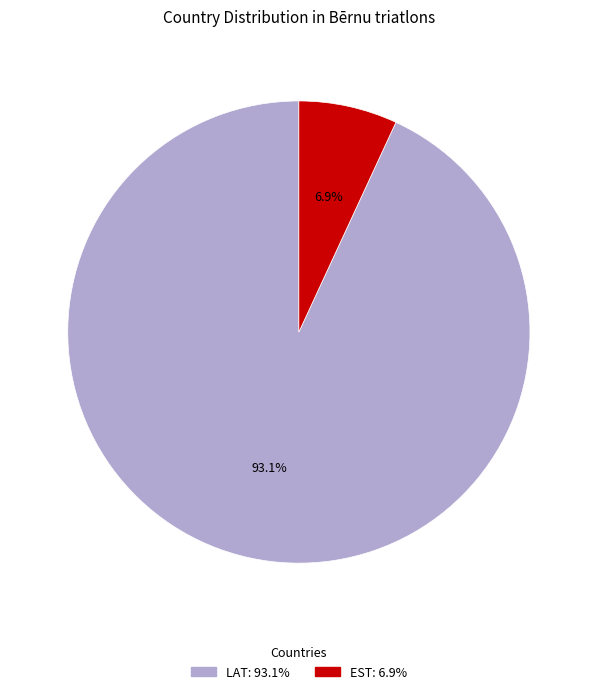

What is the largest slice in the pie chart?

LAT